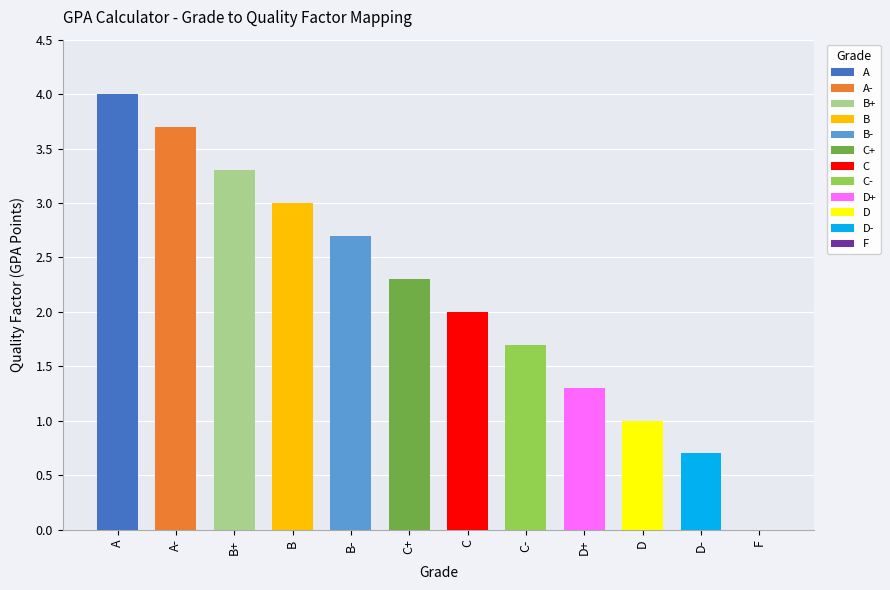

List the labels in order of Quality Factor value, largest first.

A, A-, B+, B, B-, C+, C, C-, D+, D, D-, F